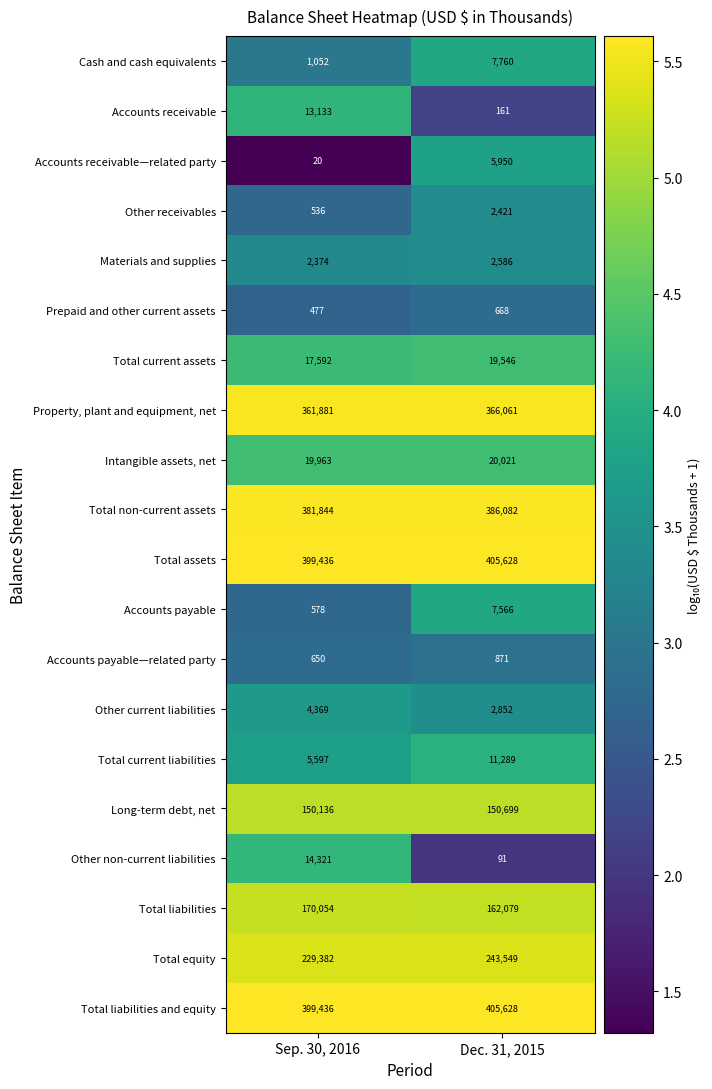

What is the smallest value displayed?

20